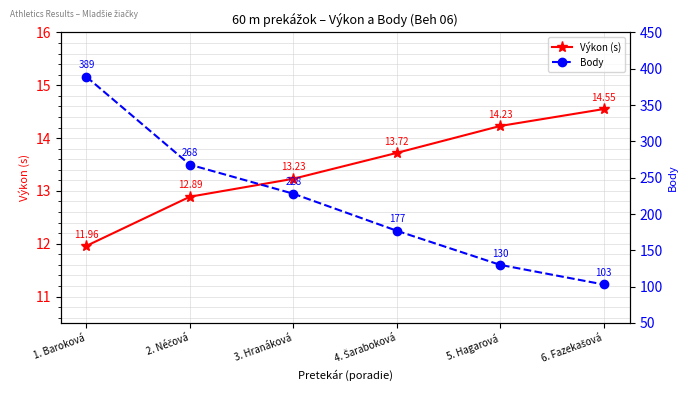

What are all the series names shown in the legend?

Výkon (s), Body